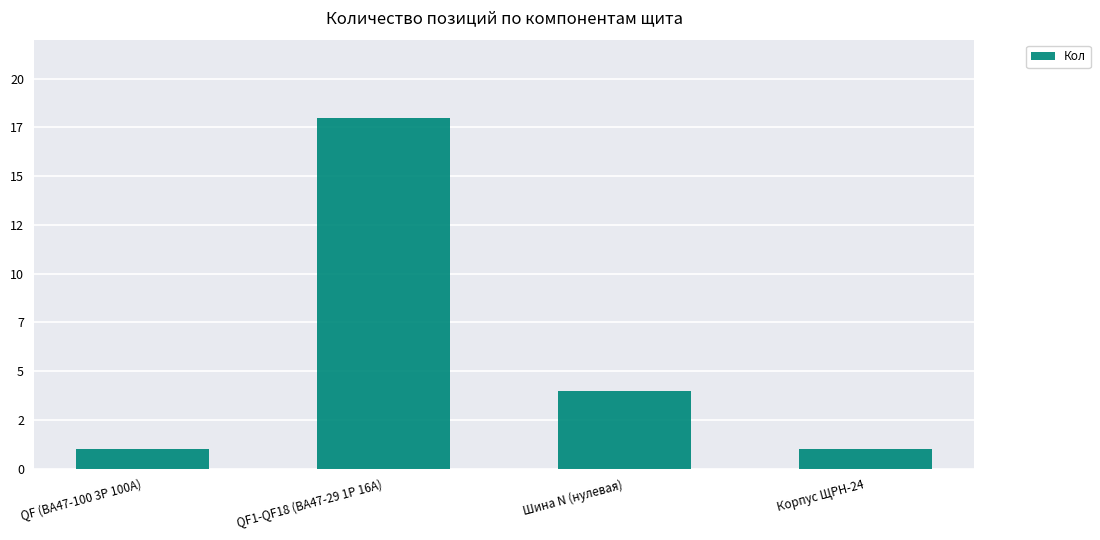

True or false: the data shows 26 at QF1-QF18 (ВА47-29 1Р 16А).

False